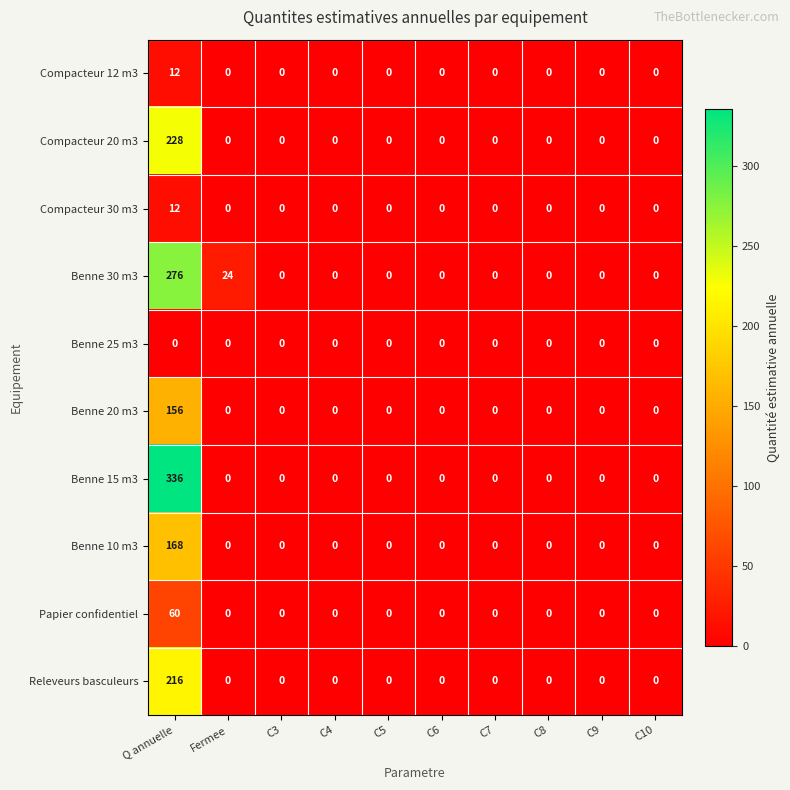

Which series has the largest total across all categories?

Benne 15 m3